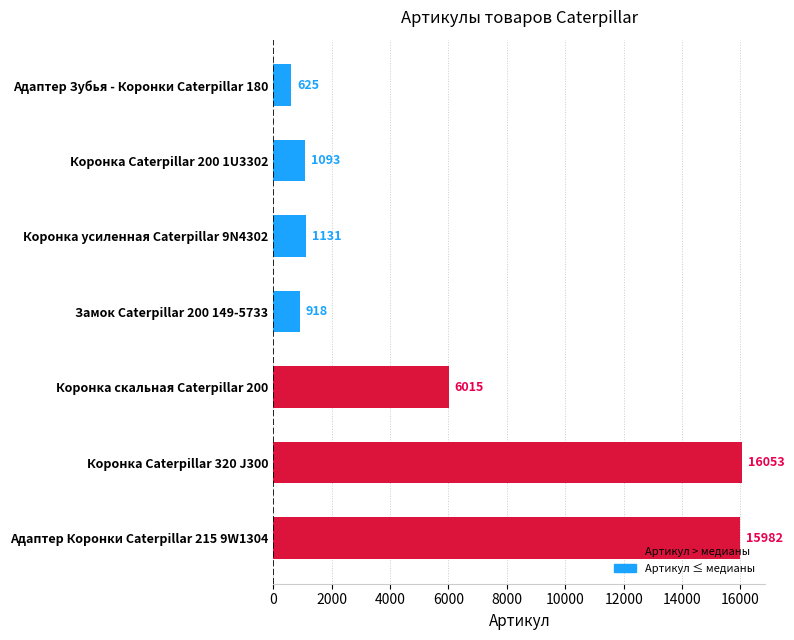

Read the value at Коронка Caterpillar 320 J300, to the nearest 50.

16050